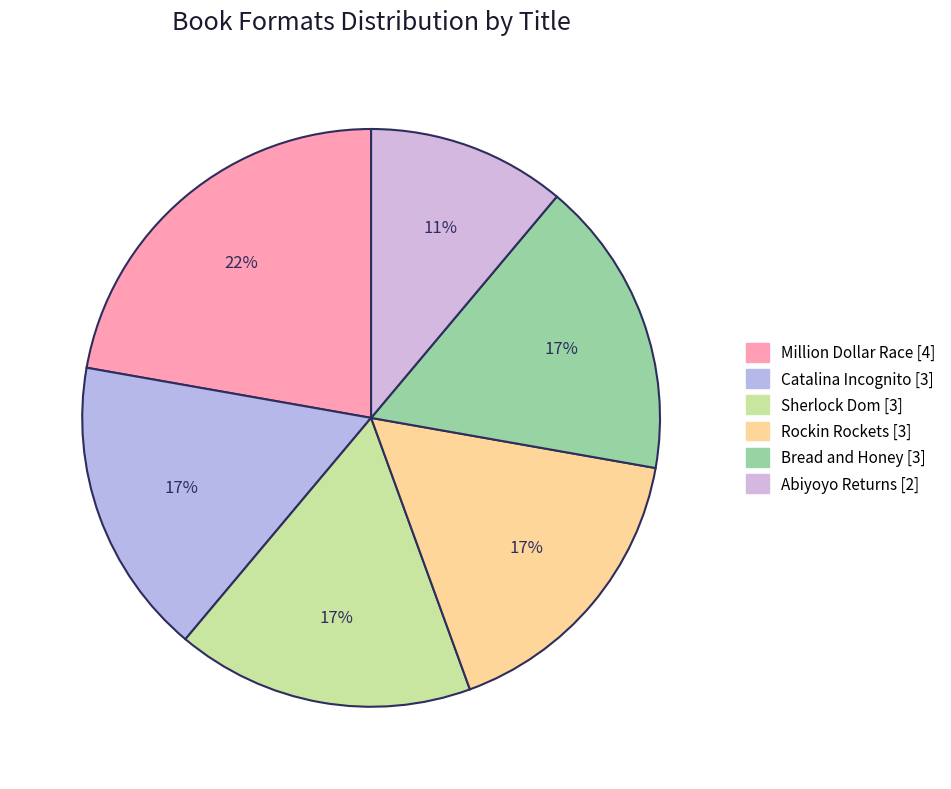

How many segments does this pie chart have?

6